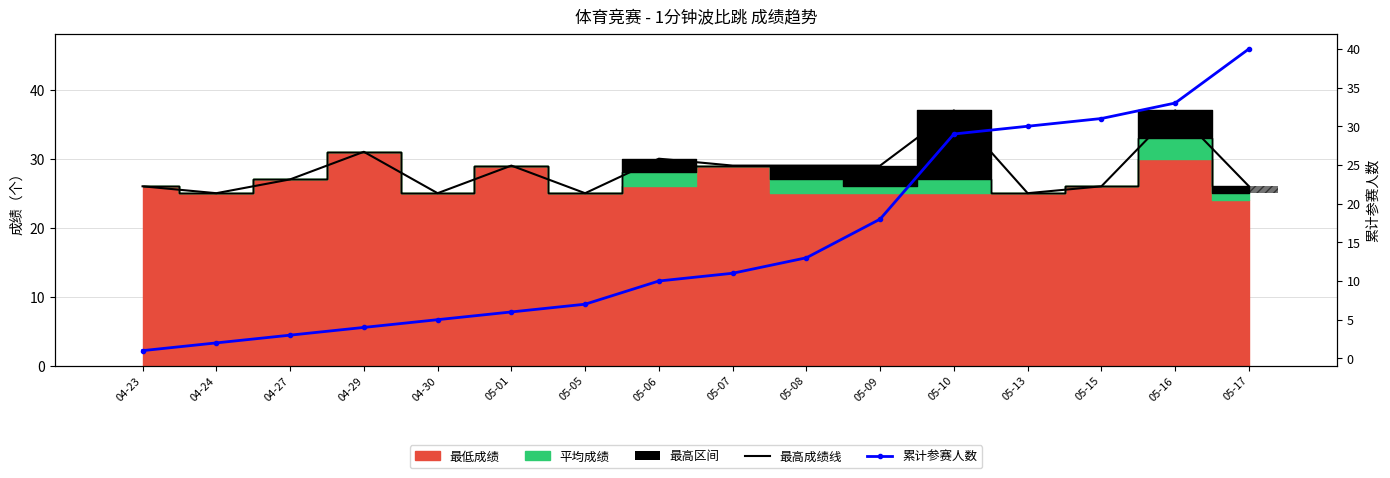

What is the average value of the 最高成绩线 series?

28